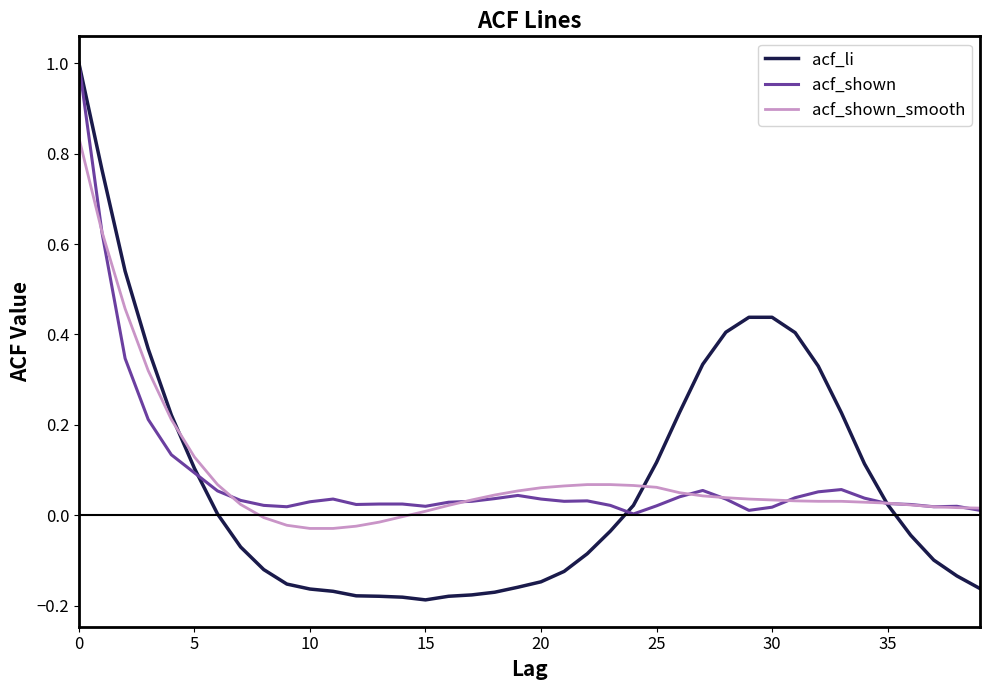

After their last crossing, which series has the higher values: acf_li or acf_shown?

acf_shown